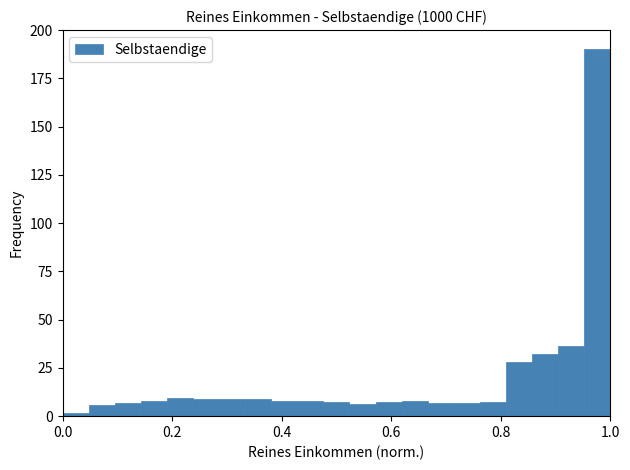

Read against the x-axis, roughly where is the centre of the tallest bar?

0.98